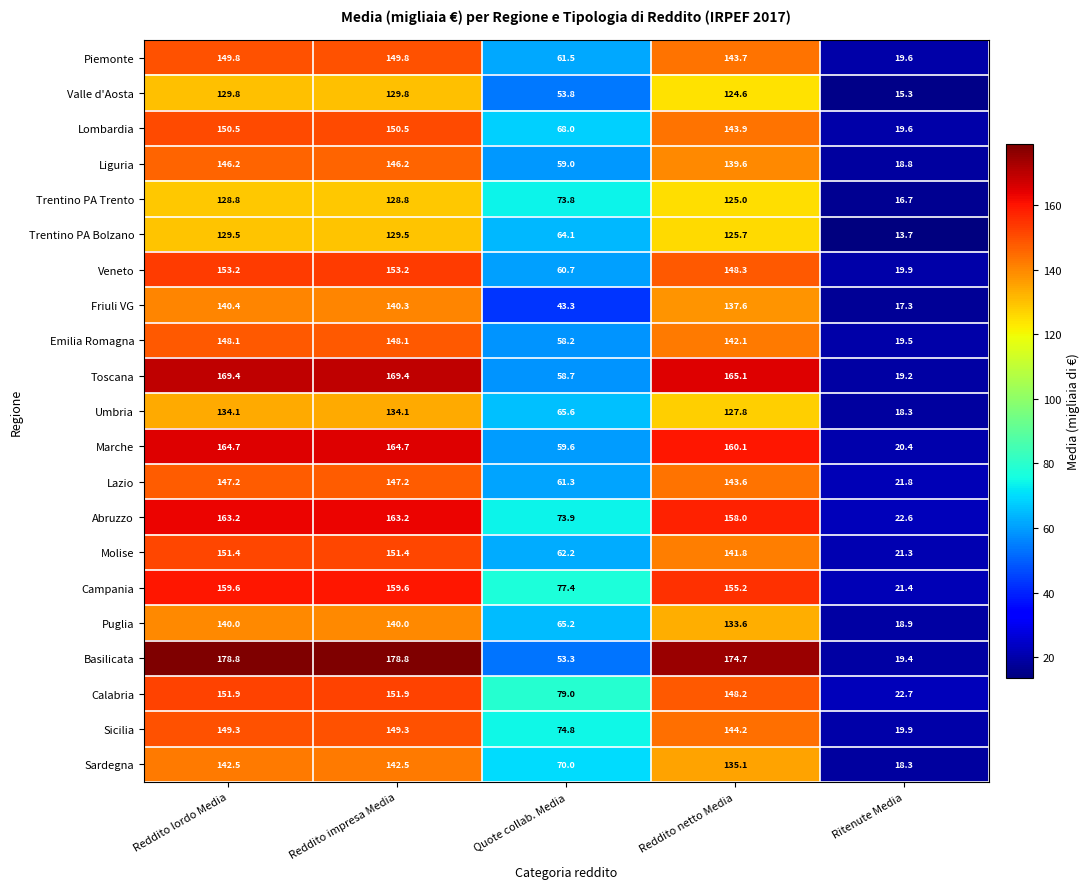

Which series has the largest range (max minus min)?

Basilicata